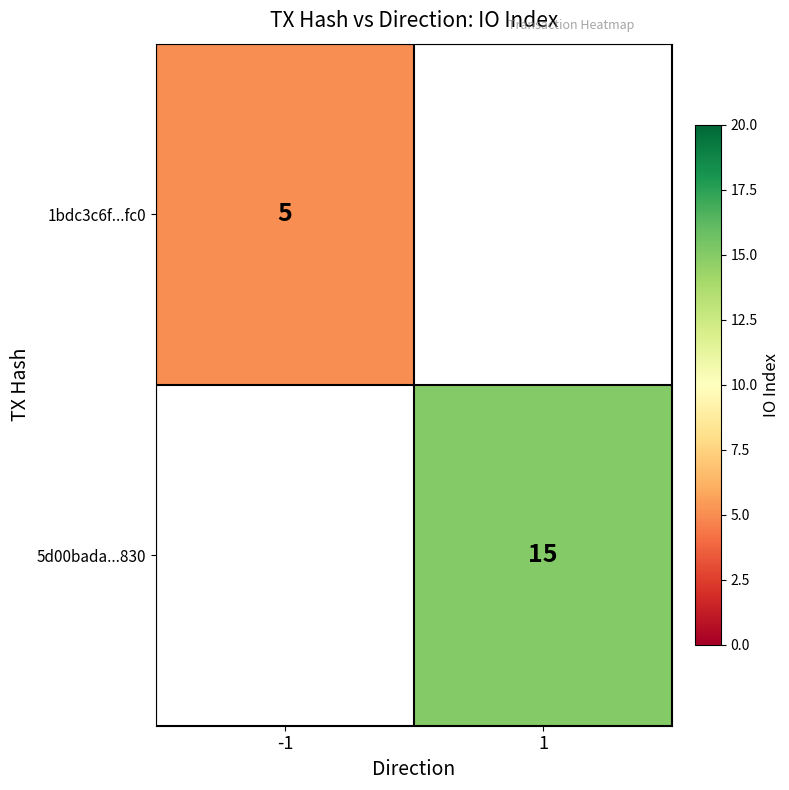

Between 1 and -1, which is larger?

-1